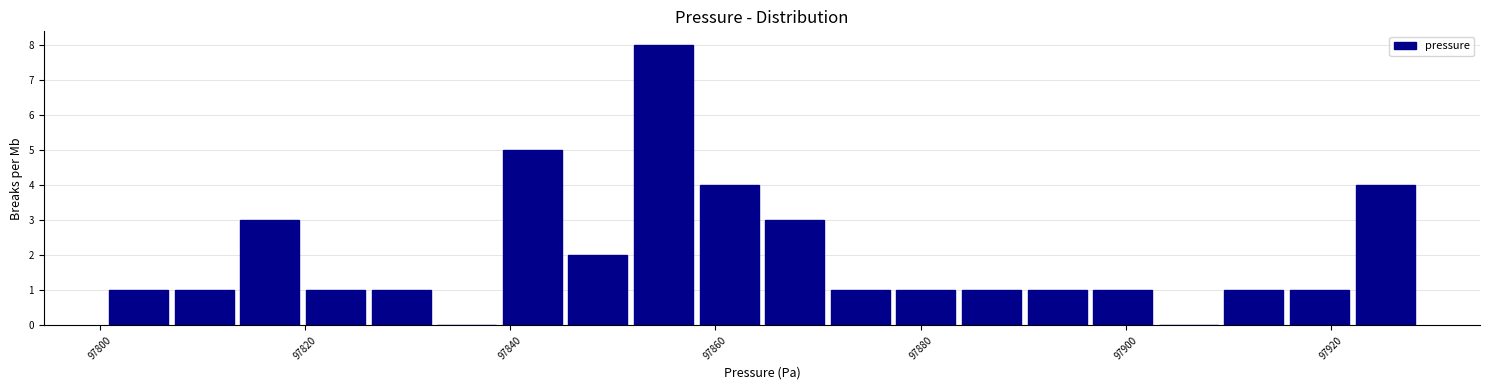

Read against the x-axis, roughly where is the centre of the tallest bar?

97854